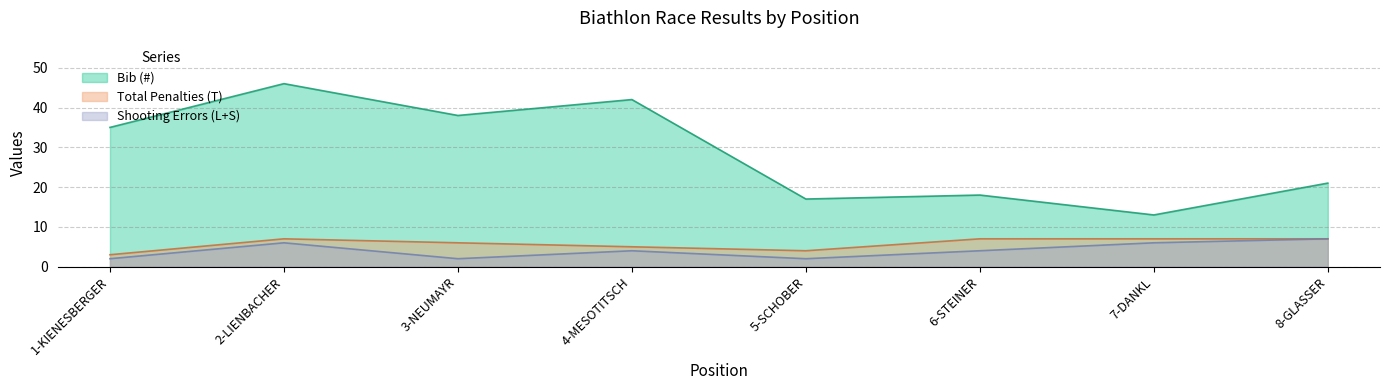

Which has a higher value, 6-STEINER or 7-DANKL?

6-STEINER